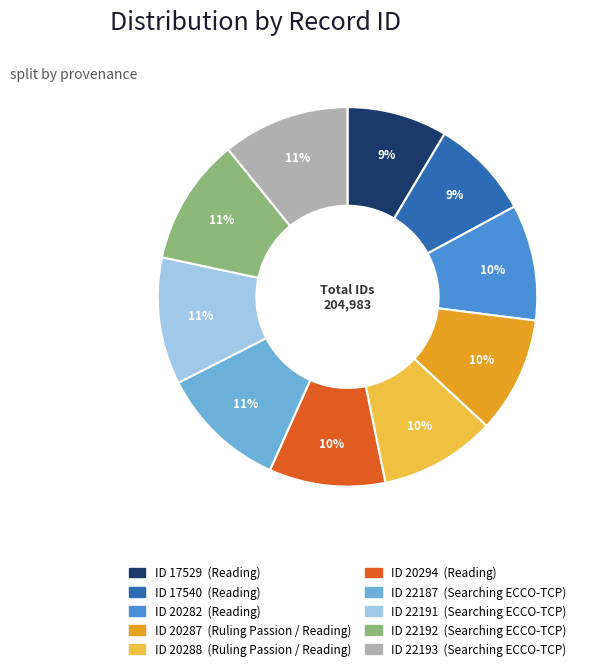

How many slices are in this pie chart?

10